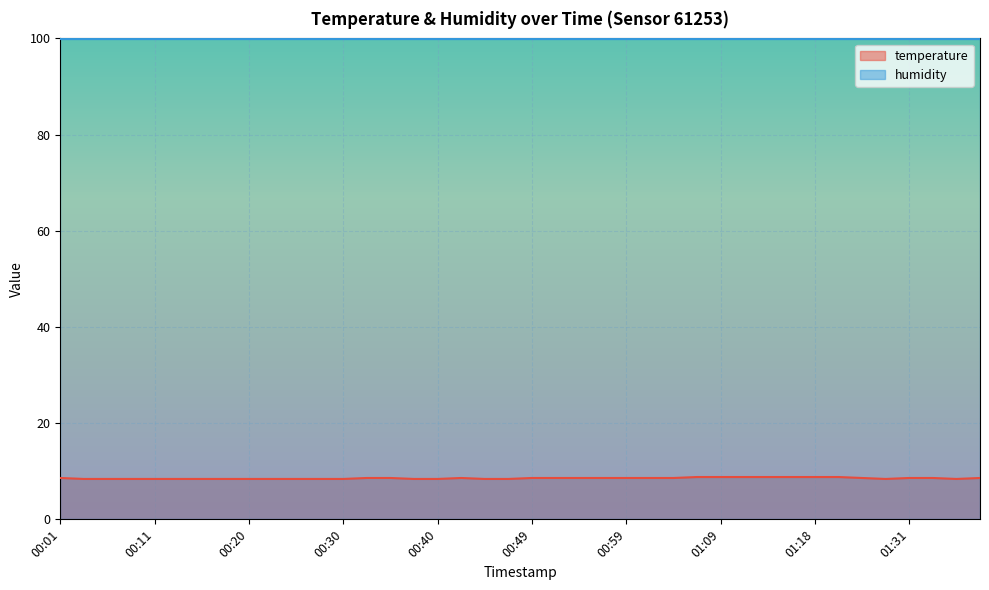

Which label corresponds to the largest value in the chart?

01:06